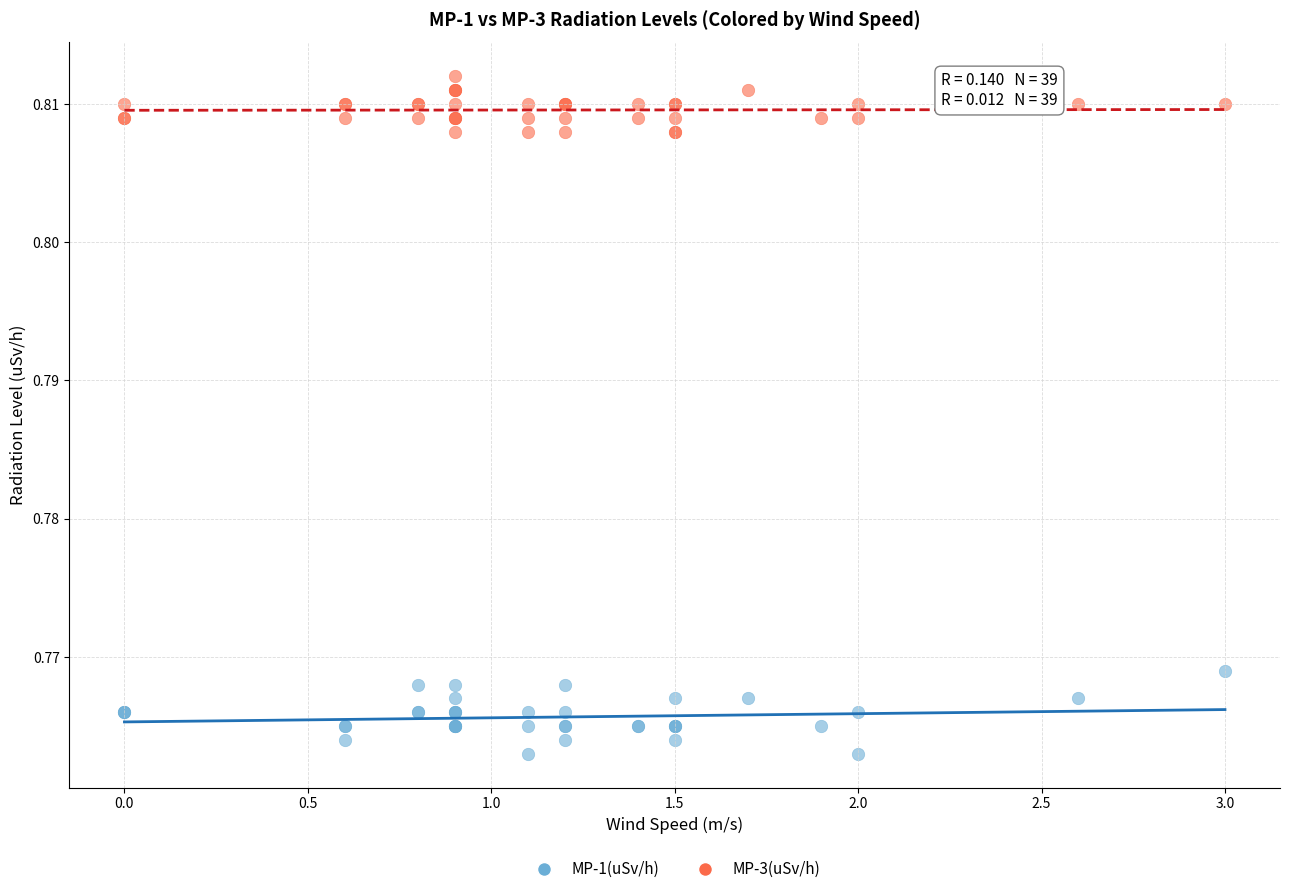

Which series contains the lowest Y value?

MP-1(uSv/h)